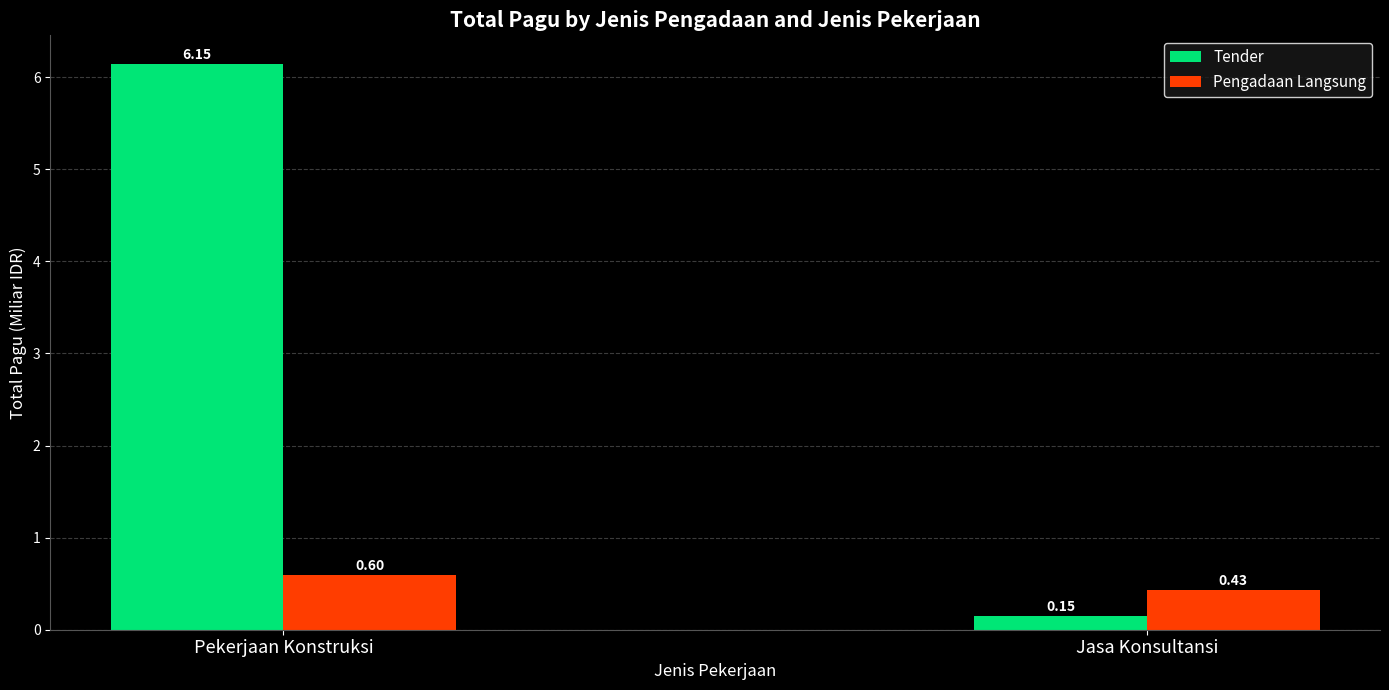

Are the bars grouped side by side (vs. stacked)?

Yes